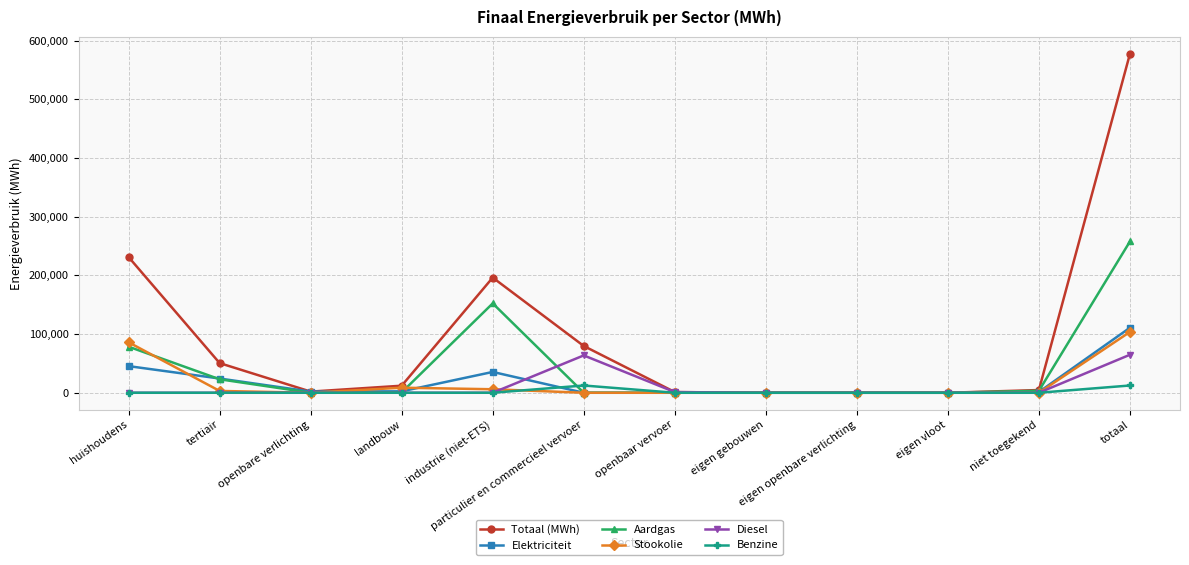

Is this an area chart (filled region under the line)?

No